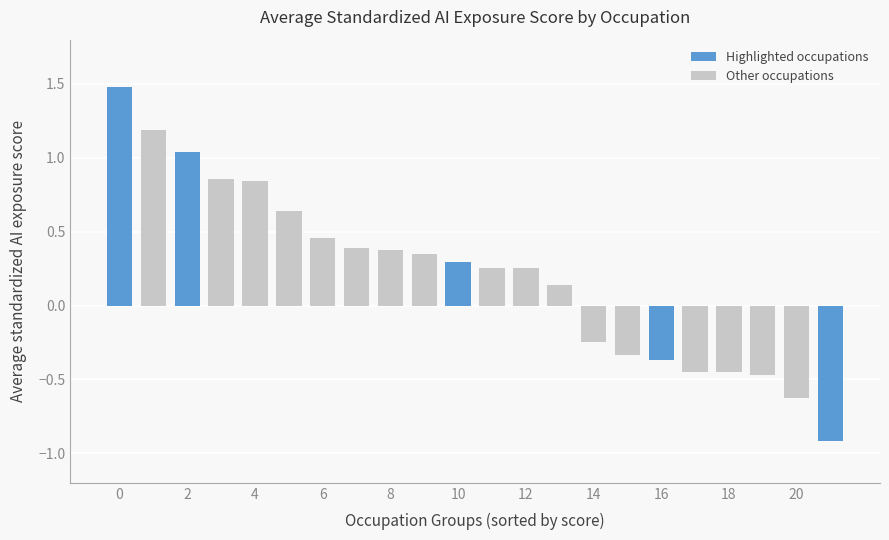

What is the difference between the second highest and minimum values?

2.1